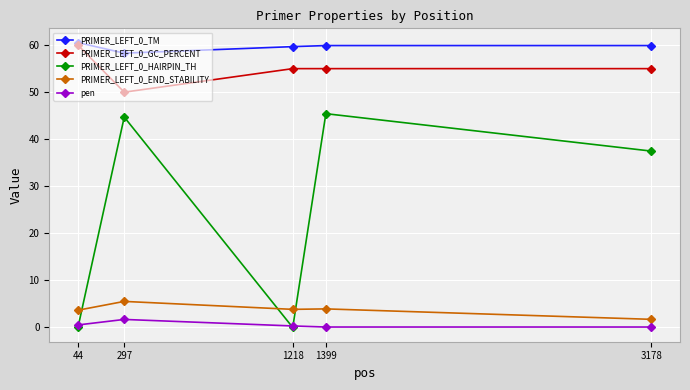

At how many categories does at least one series exceed 7?

5